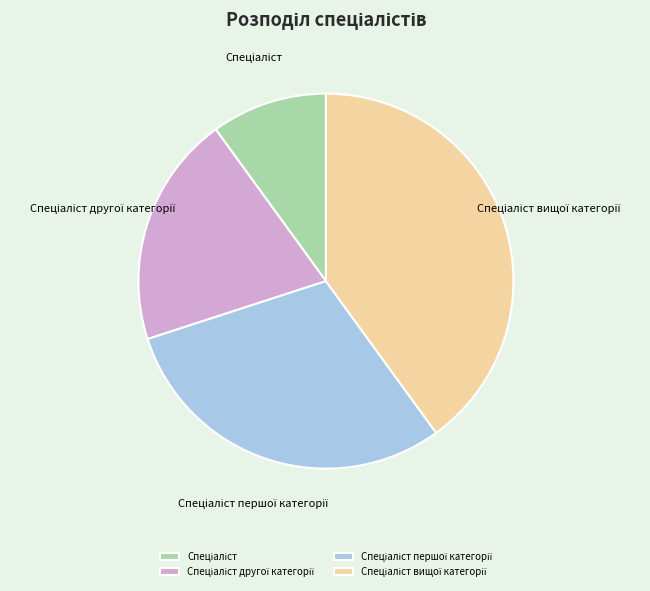

Is there any slice that represents more than half of the pie?

No